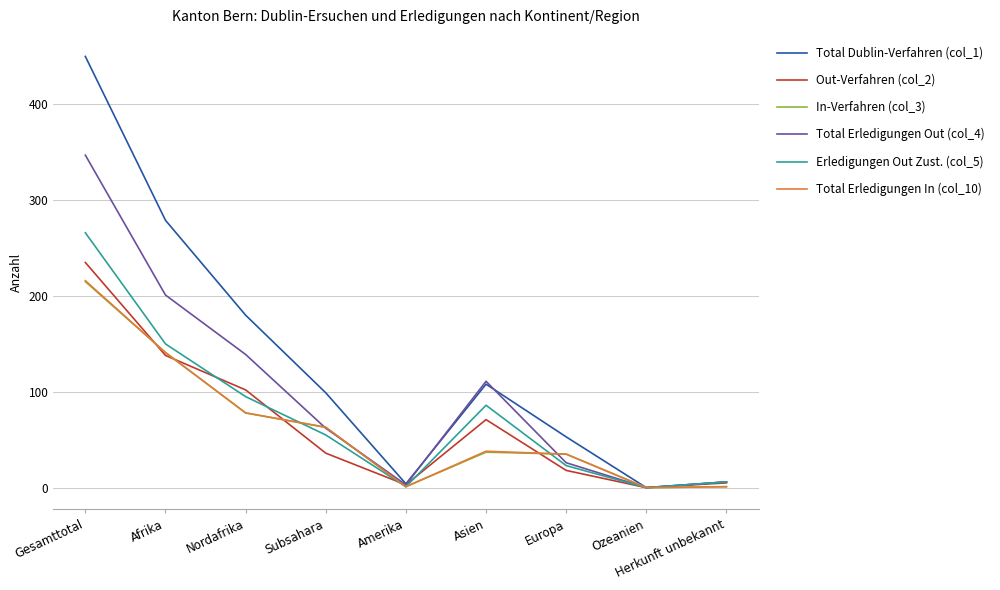

True or false: Total Dublin-Verfahren (col_1) has a value of 50 at Nordafrika.

False